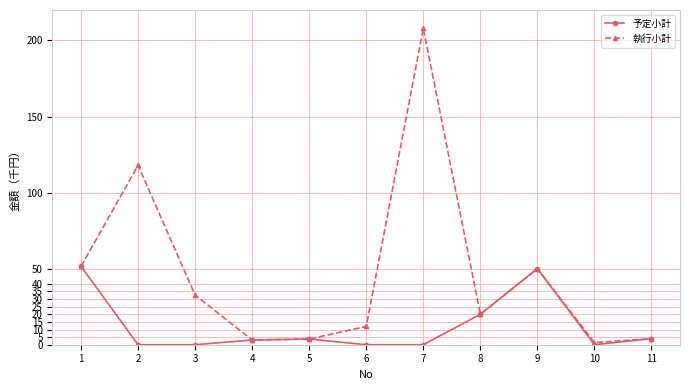

What is the value of the 執行小計 point at the 9th from the left?

50.0